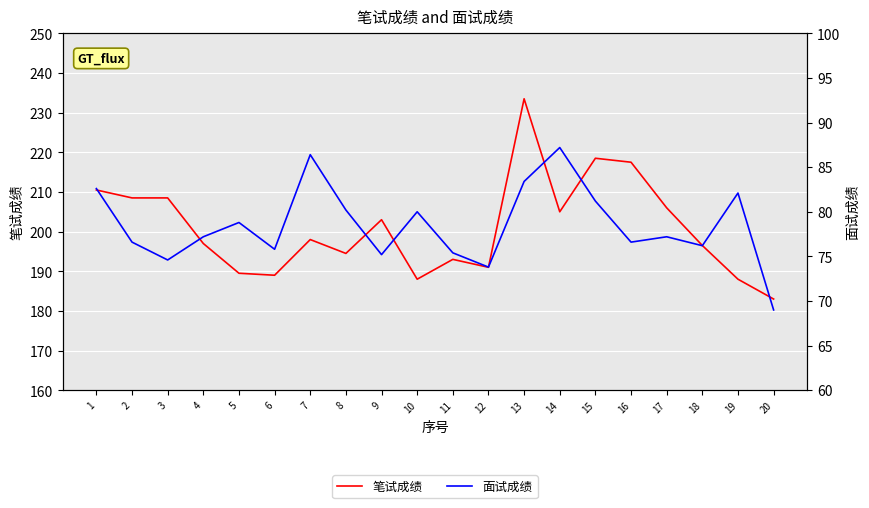

At which label does 笔试成绩 reach its peak?

13